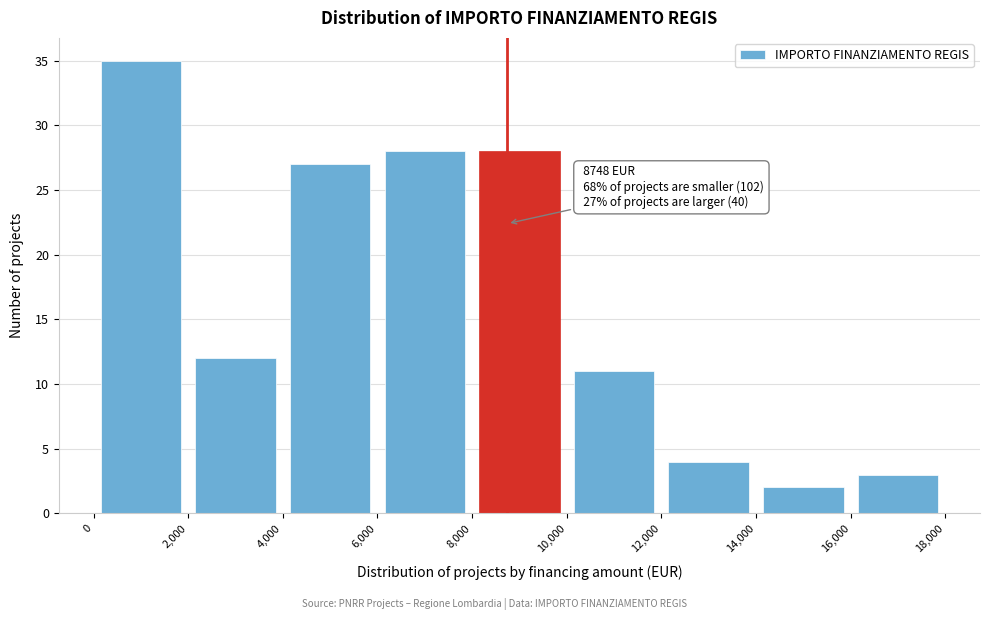

Over which range of the x-axis is the bar tallest?

0 to 2,000